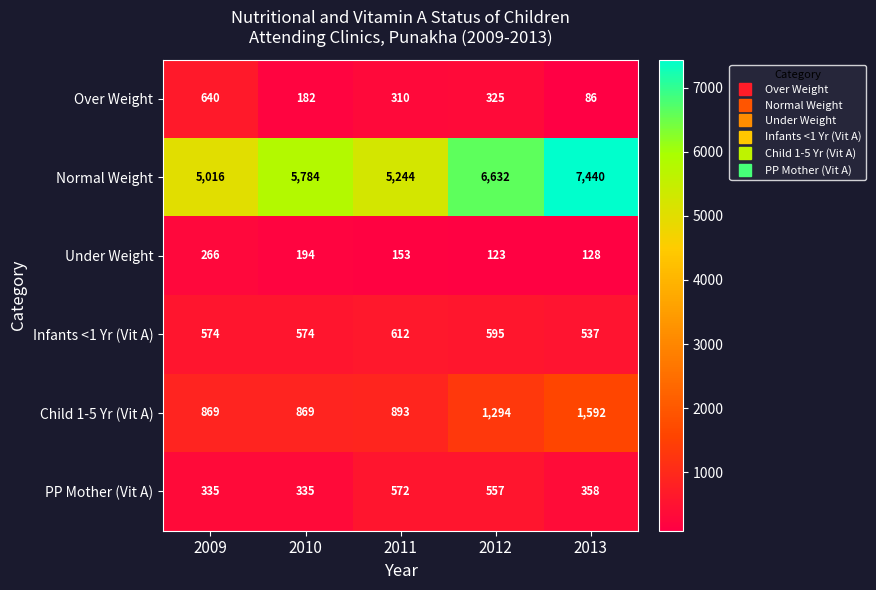

Reading right to left, transcribe all the data shown in this chart.

Over Weight: 86	325	310	182	640
Normal Weight: 7440	6632	5244	5784	5016
Under Weight: 128	123	153	194	266
Infants <1 Yr (Vit A): 537	595	612	574	574
Child 1-5 Yr (Vit A): 1592	1294	893	869	869
PP Mother (Vit A): 358	557	572	335	335